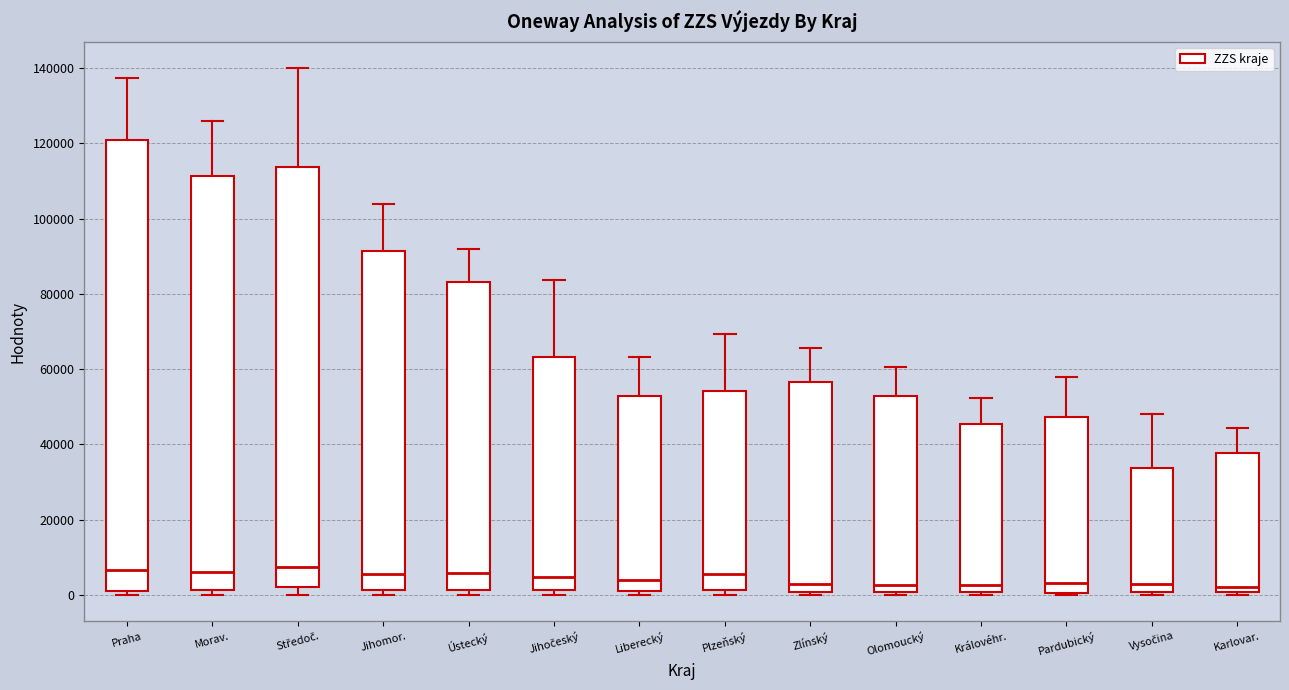

Which box is the tallest, from its lower edge to its upper edge?

Praha